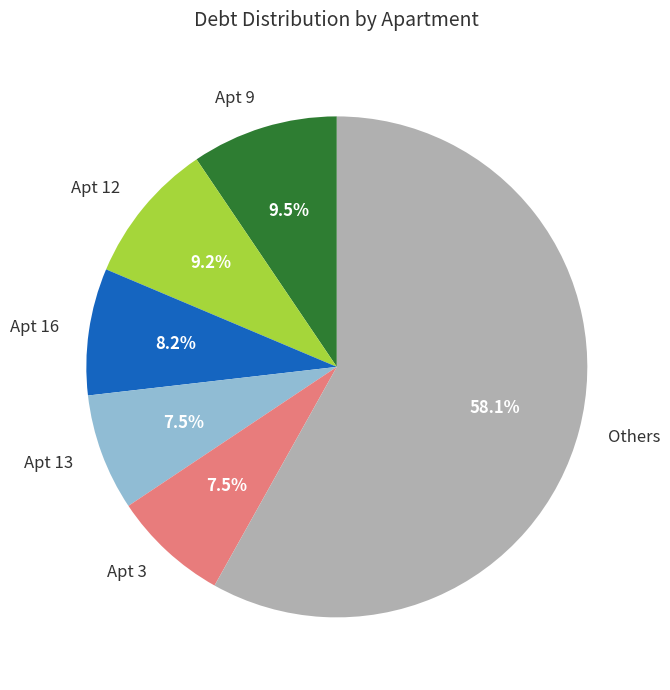

How much of the chart is everything except Apt 13?

92.5%